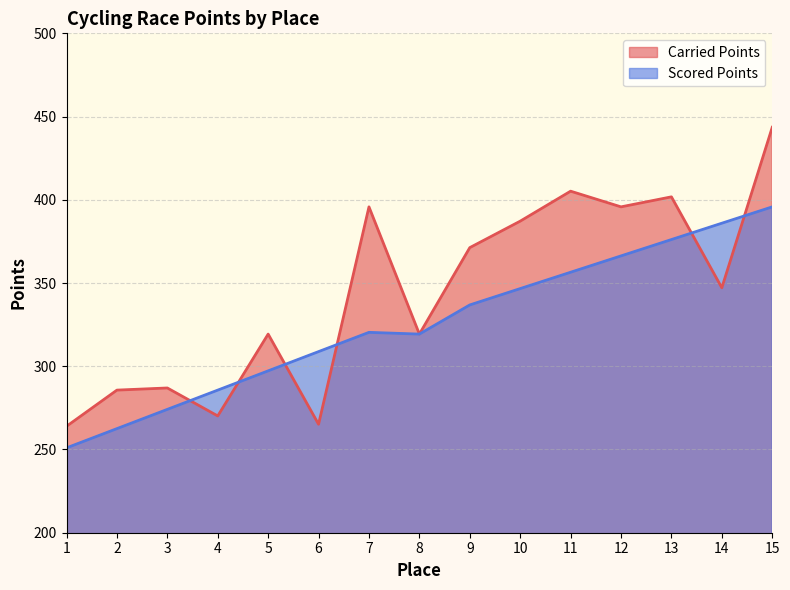

What value does the Carried Points series have at 9?

371.3